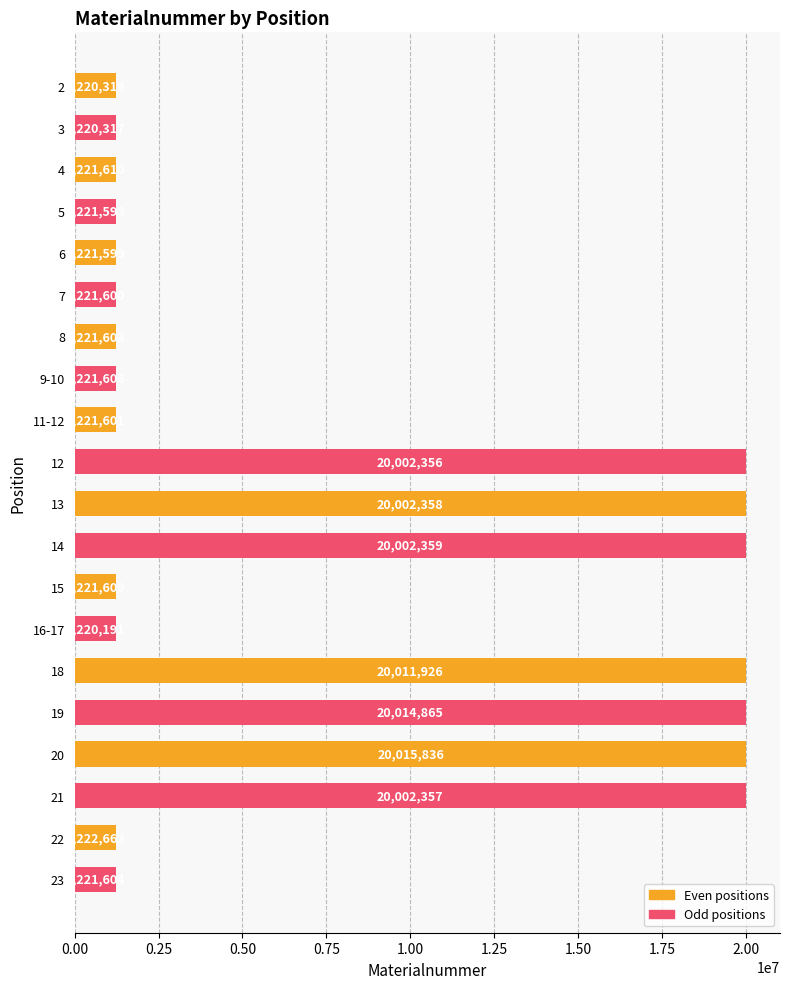

At which label is the value closest to 10618013?

12